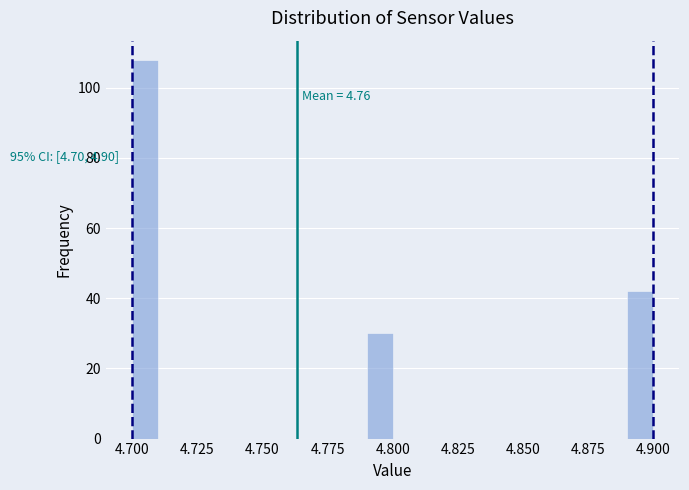

Around what value on the x-axis is the tallest bar? Give the approximate position of its centre, as read against the axis.

4.705